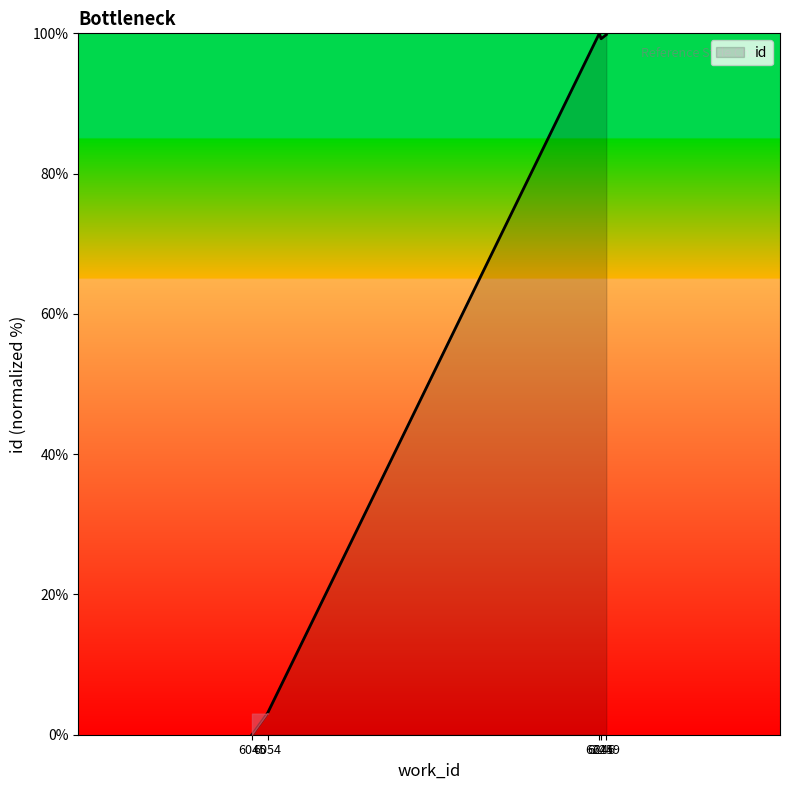

What is the average value?

60.4